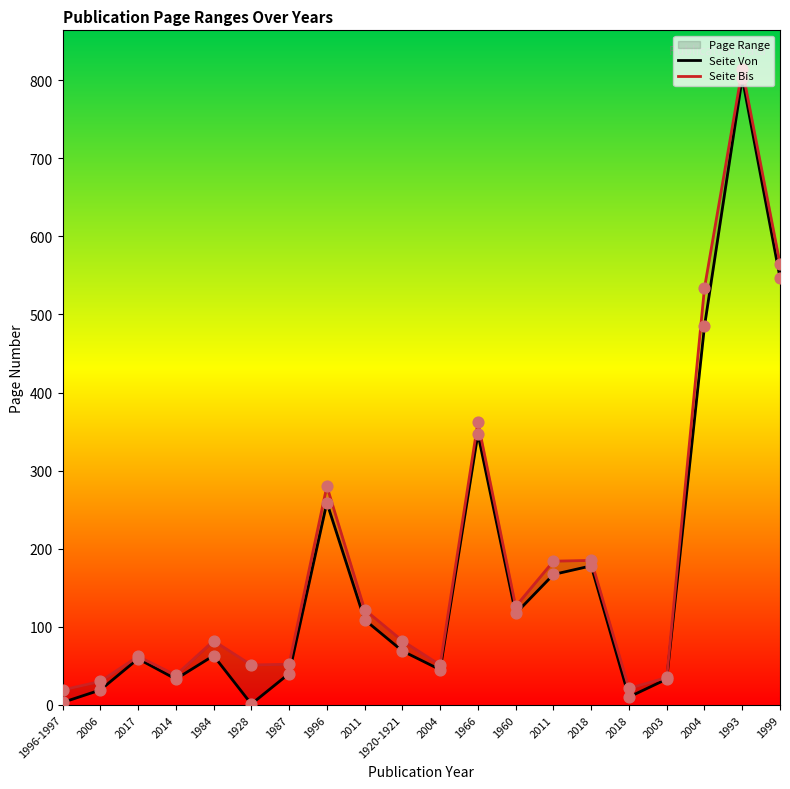

Which series has the largest total across all categories?

Seite Bis